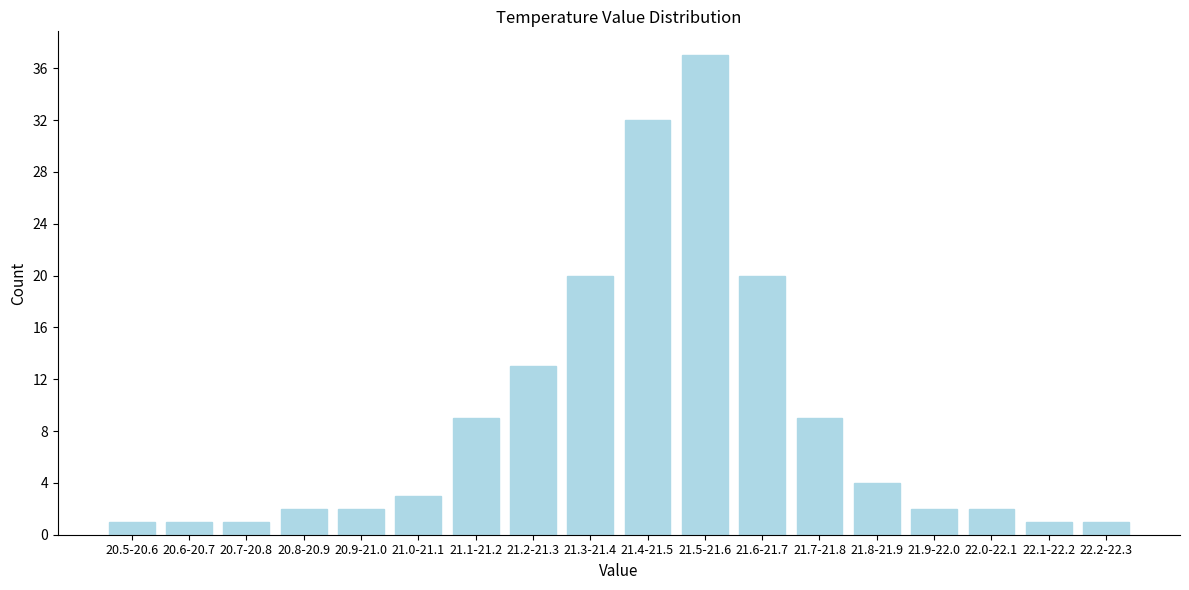

Reading left to right, what are all the values shown in this chart?

1	1	1	2	2	3	9	13	20	32	37	20	9	4	2	2	1	1